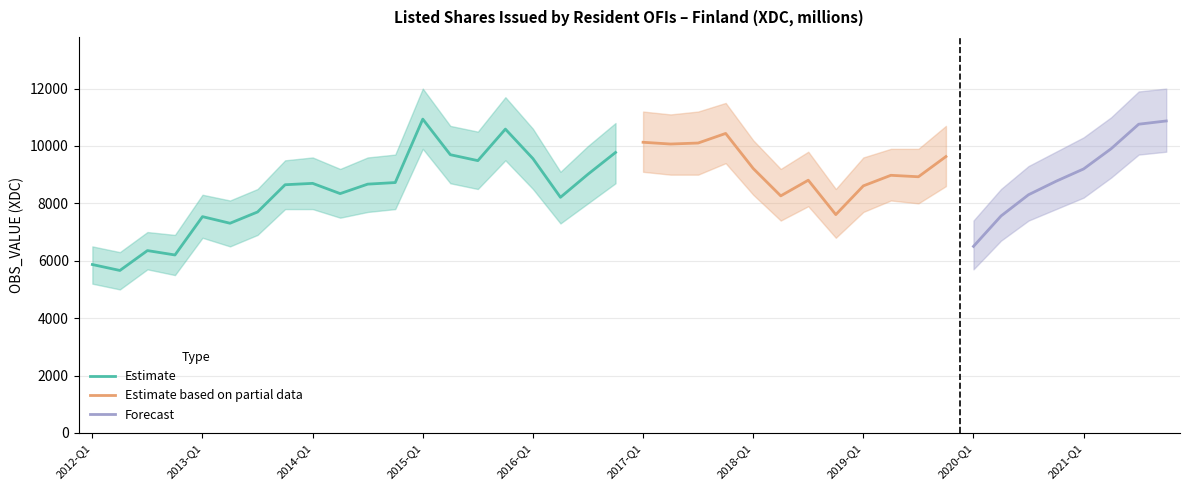

Where does the data first go above 8670?

2014-Q1